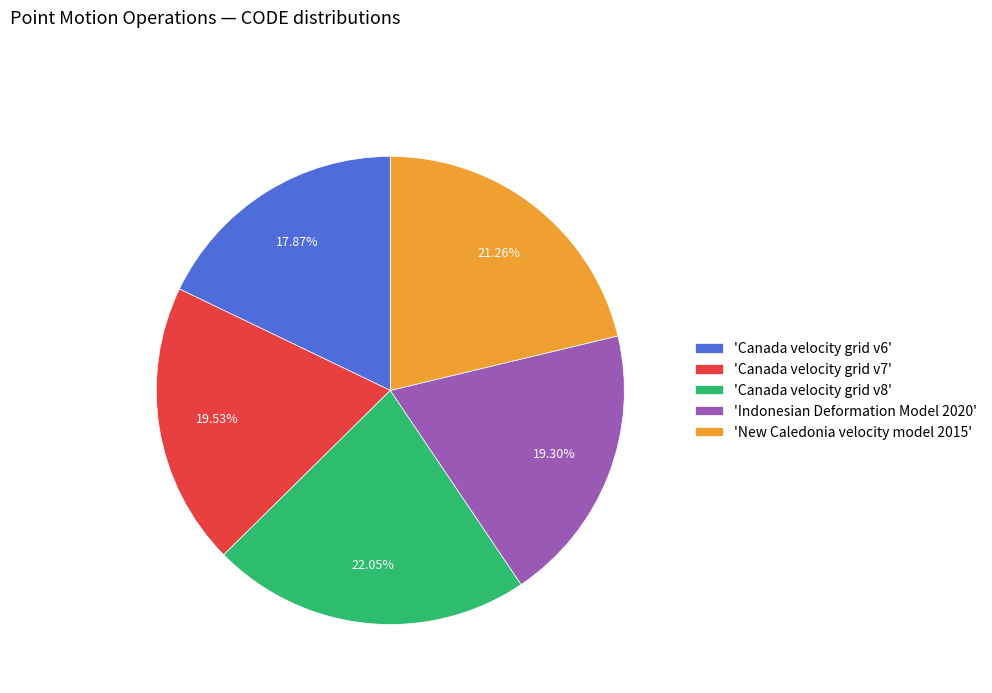

Combined, do 'Indonesian Deformation Model 2020' and 'Canada velocity grid v7' account for over 50%?

No